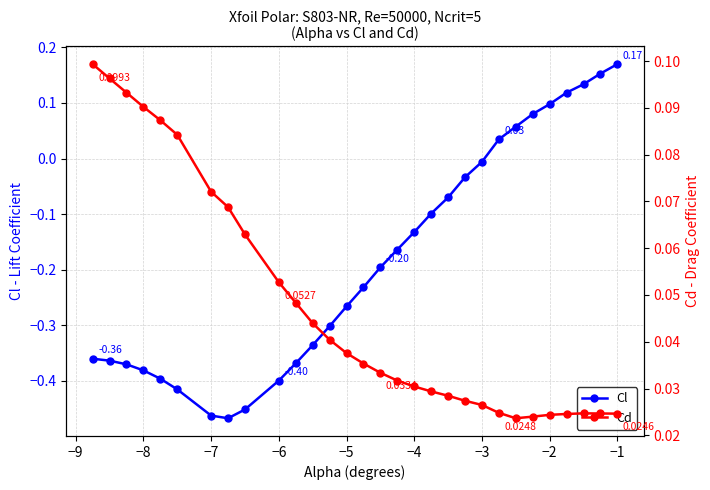

Reading left to right, what are all the values shown in this chart?

Cl: -0.4	-0.4	-0.4	-0.4	-0.4	-0.4	-0.5	-0.5	-0.5	-0.4	-0.4	-0.3	-0.3	-0.3	-0.2	-0.2	-0.2	-0.1	-0.1	-0.1	-0.0	-0.0	0.0	0.1	0.1	0.1	0.1	0.1	0.2	0.2
Cd: 0.1	0.1	0.1	0.1	0.1	0.1	0.1	0.1	0.1	0.1	0.0	0.0	0.0	0.0	0.0	0.0	0.0	0.0	0.0	0.0	0.0	0.0	0.0	0.0	0.0	0.0	0.0	0.0	0.0	0.0